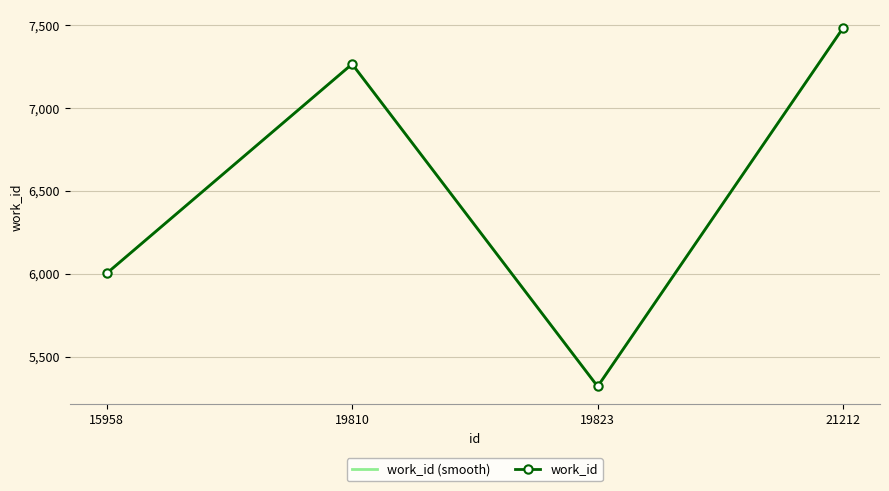

What is the value of the work_id point at the 3rd from the left?

5319